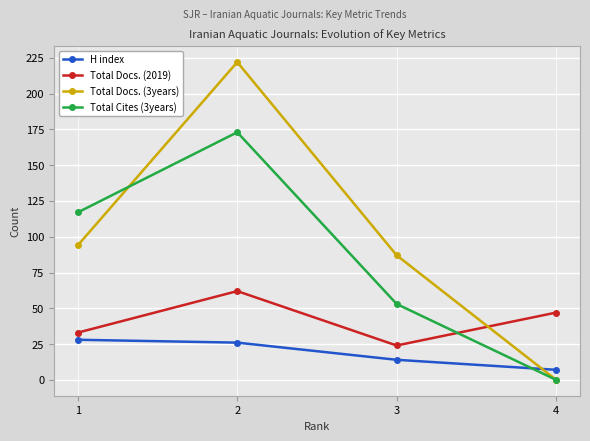

Between 1 and 3, which series saw the biggest shift?

Total Cites (3years)